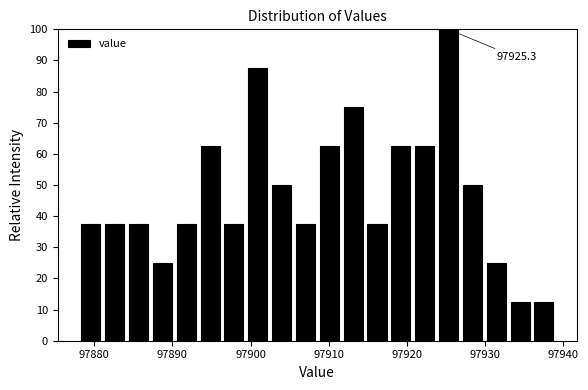

Read against the x-axis, roughly where is the centre of the tallest bar?

97925